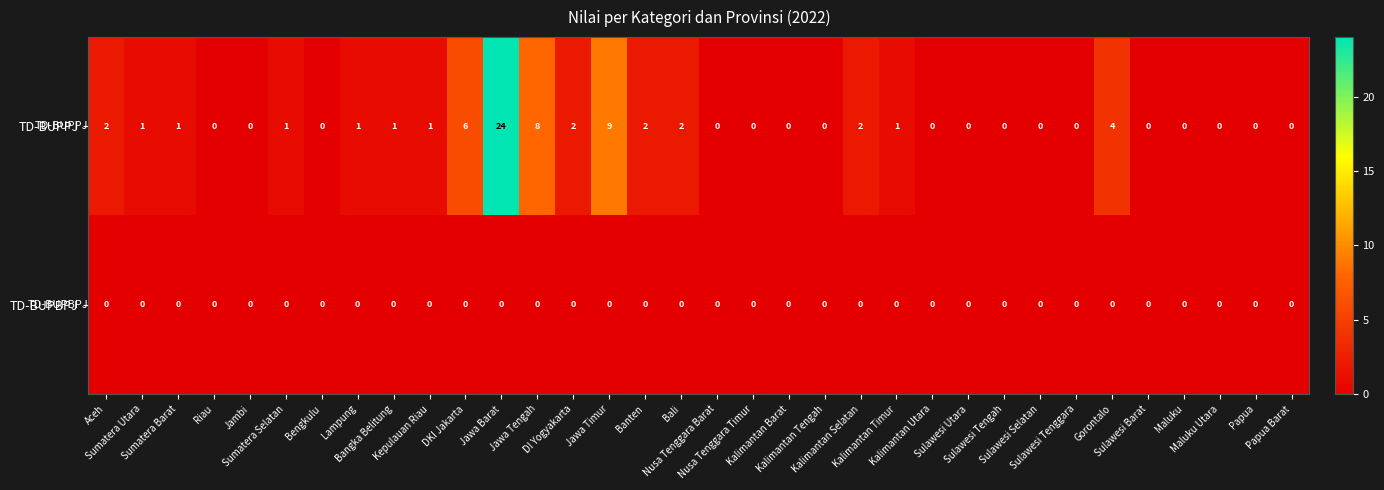

Which series has the largest total across all categories?

TD-BUPPJ